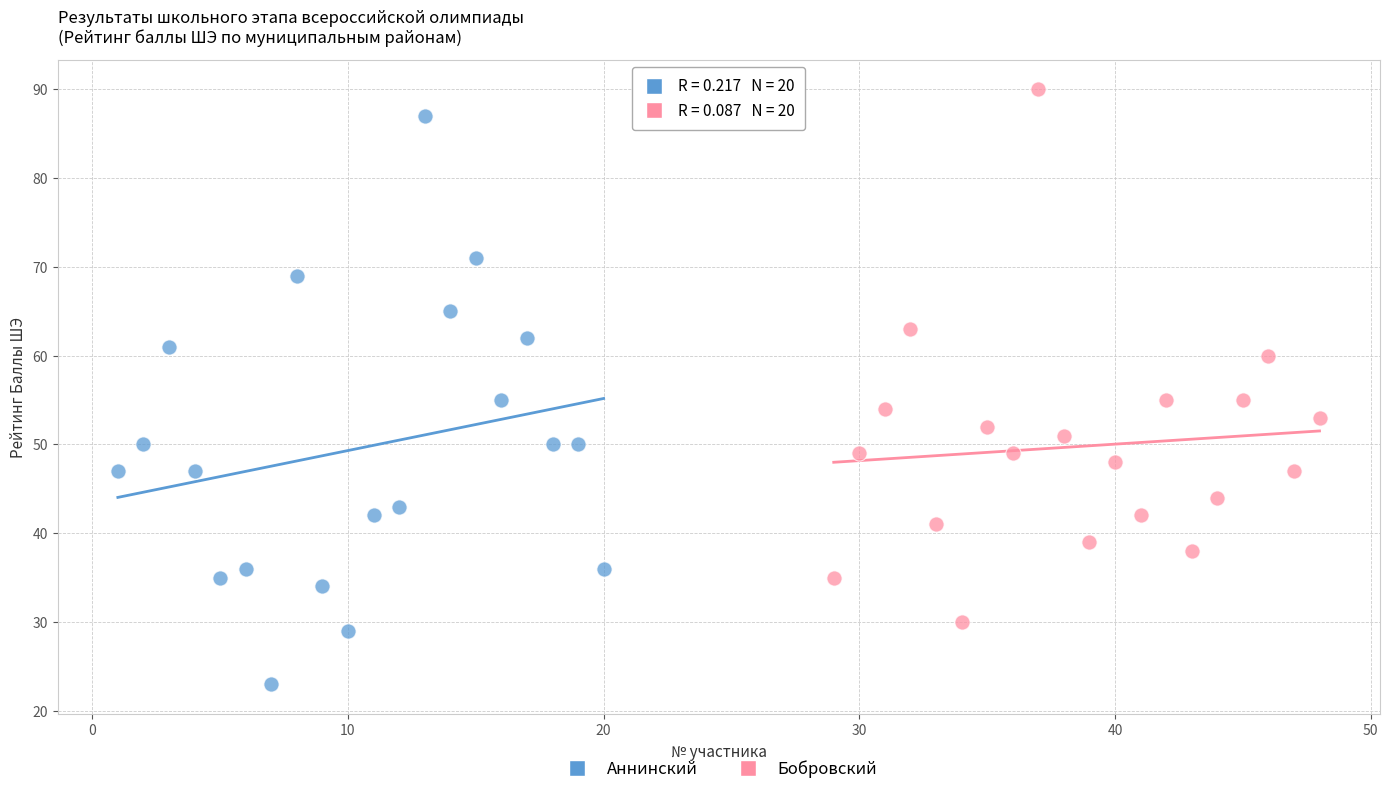

Which series contains the lowest Y value?

Аннинский